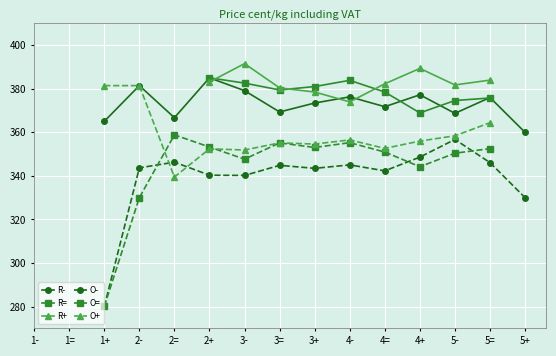

What is the difference between the highest and lowest values at 3+?

37.6